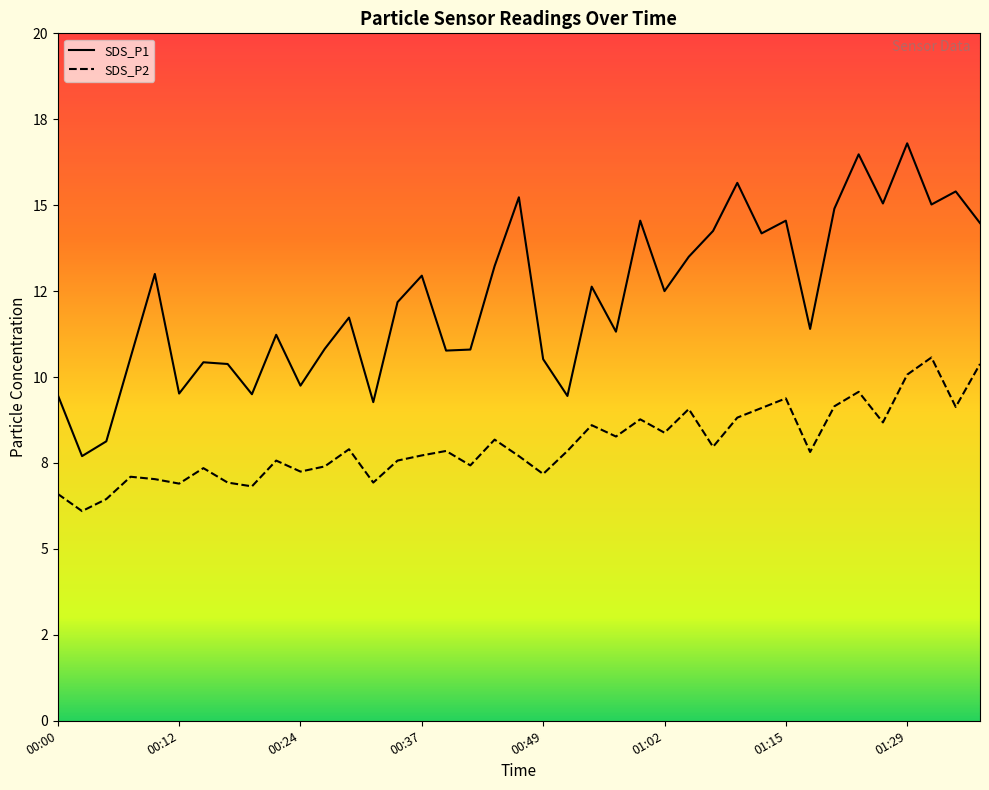

Where is SDS_P1 nearest to the value 12?

00:34